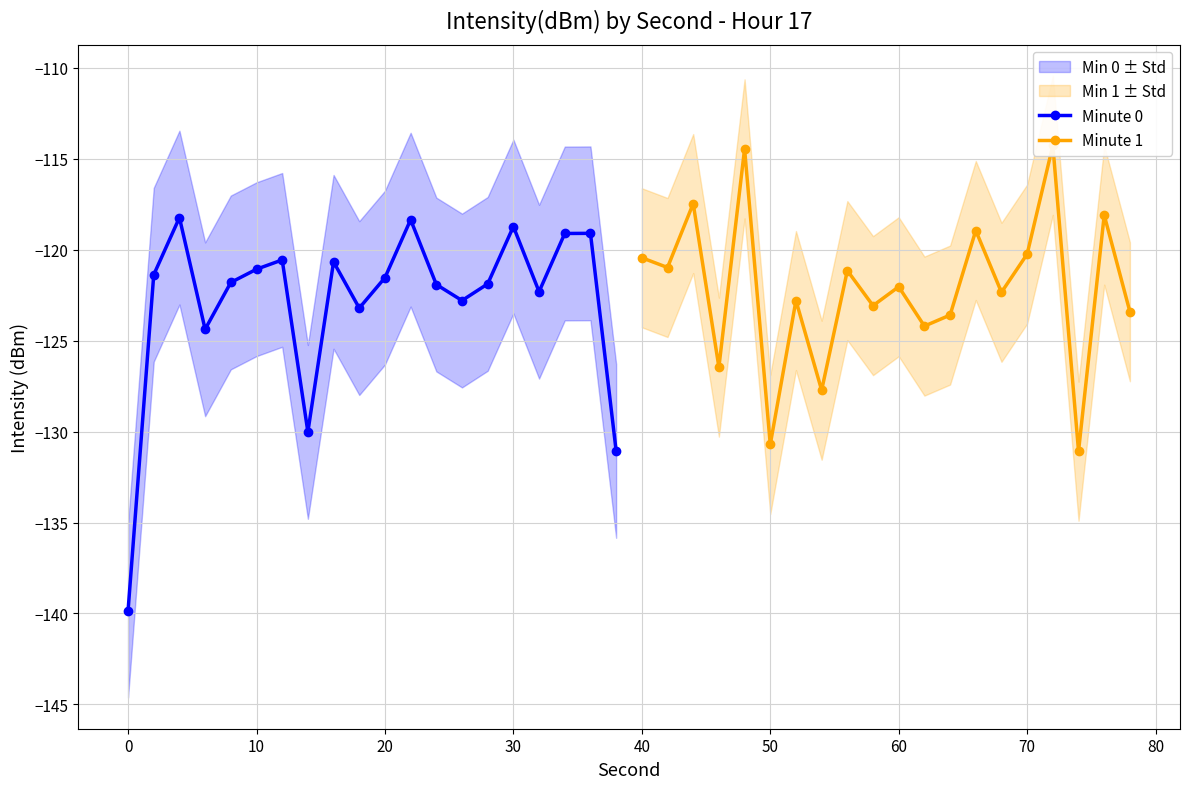

How many values in the Minute 0 series exceed -121?

7